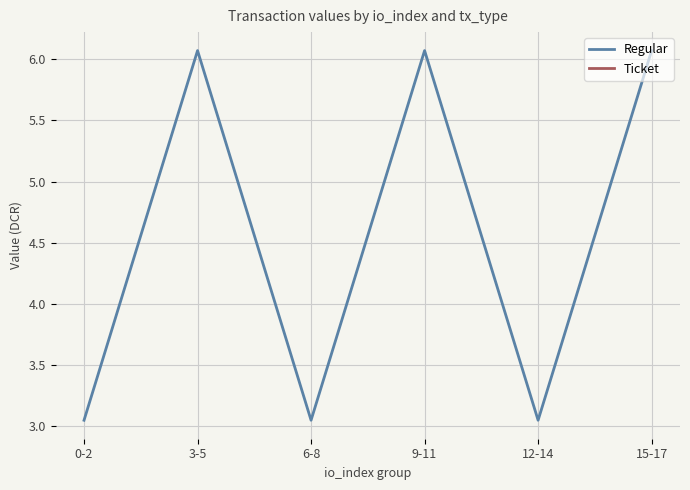

Which category has the lowest value across all series?

0-2